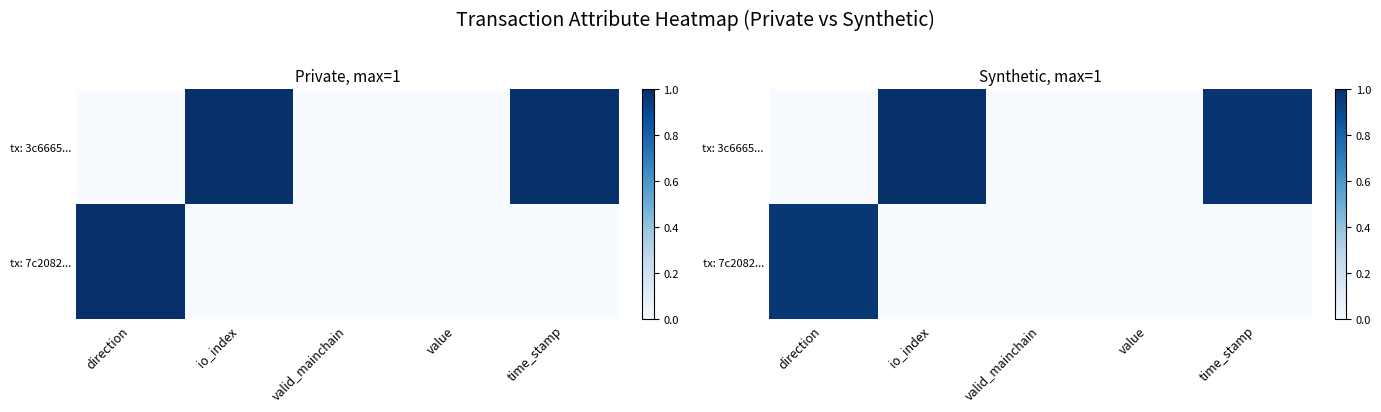

Which series has the largest range (max minus min)?

tx: 3c6665...